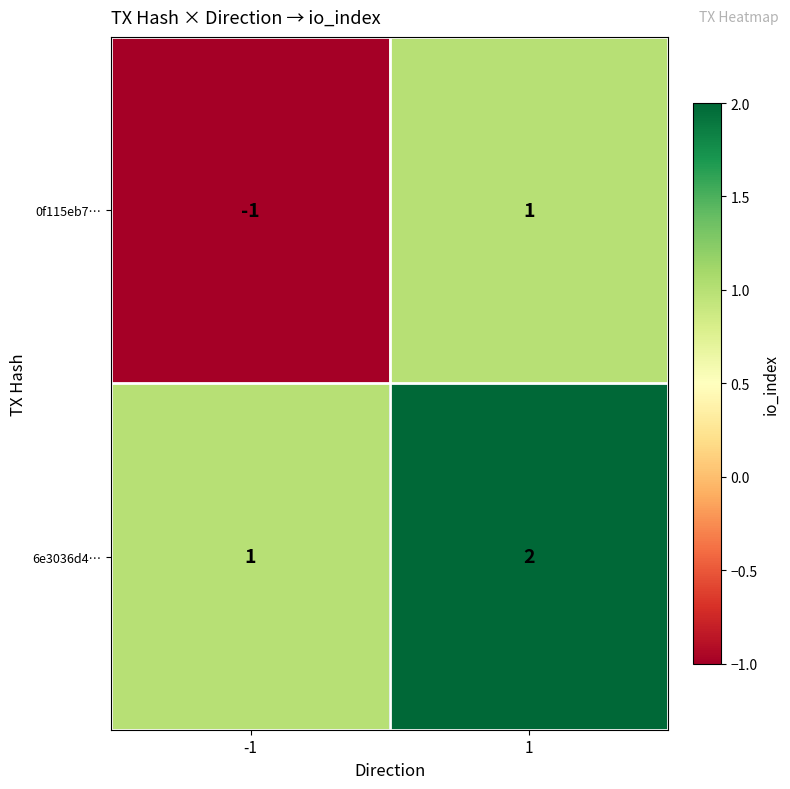

Rank the series by their average value, from lowest to highest.

0f115eb7…, 6e3036d4…